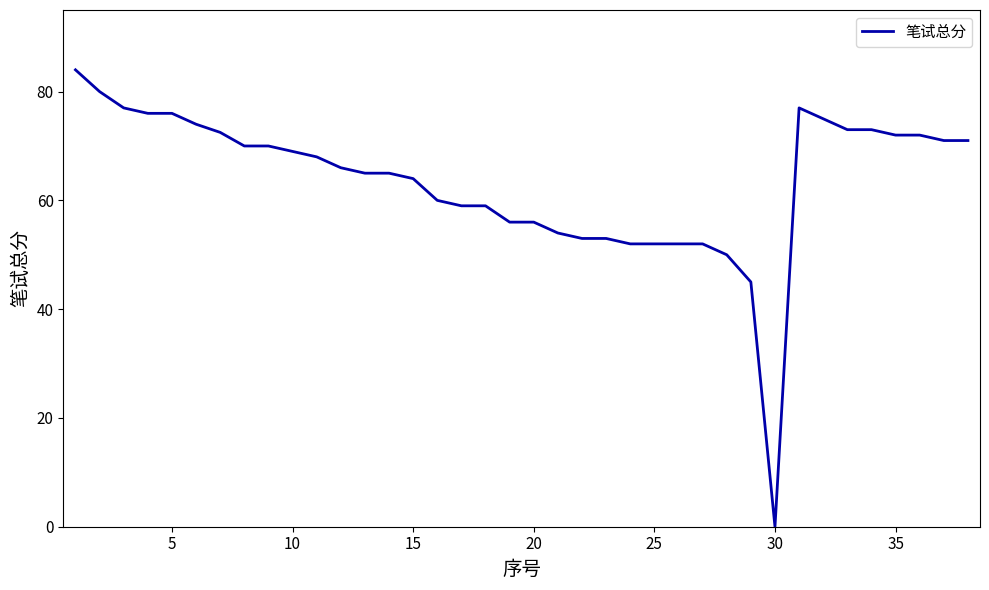

Reading right to left, what are all the values shown in this chart?

71.0	71.0	72.0	72.0	73.0	73.0	75.0	77.0	0.0	45.0	50.0	52.0	52.0	52.0	52.0	53.0	53.0	54.0	56.0	56.0	59.0	59.0	60.0	64.0	65.0	65.0	66.0	68.0	69.0	70.0	70.0	72.5	74.0	76.0	76.0	77.0	80.0	84.0